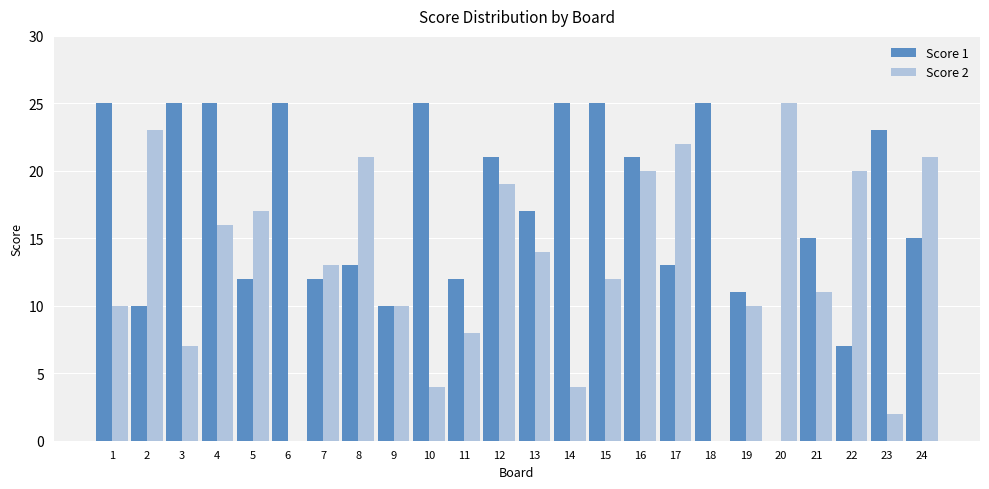

The Score 1 series shows 40 at 10. True or false?

False